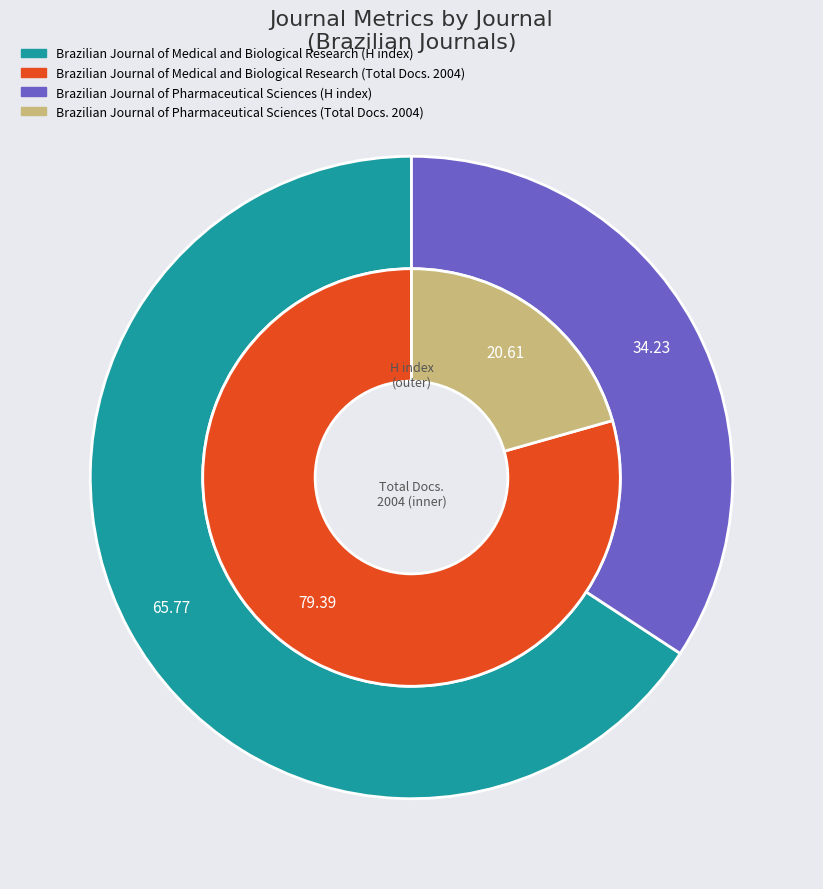

The Brazilian Journal of Medical and Biological Research slice represents 71% of the pie. True or false?

False